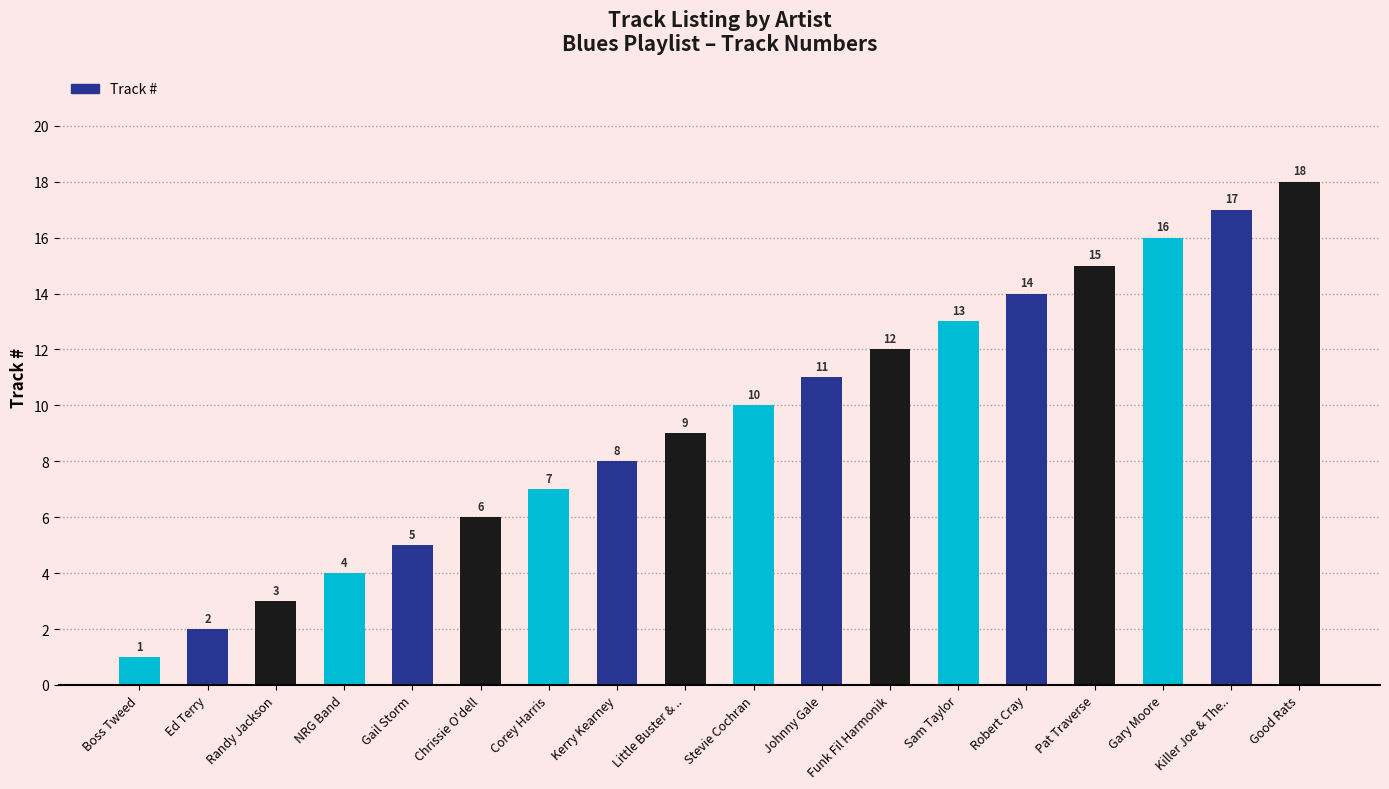

What is the change in value from Kerry Kearney to Johnny Gale?

+3